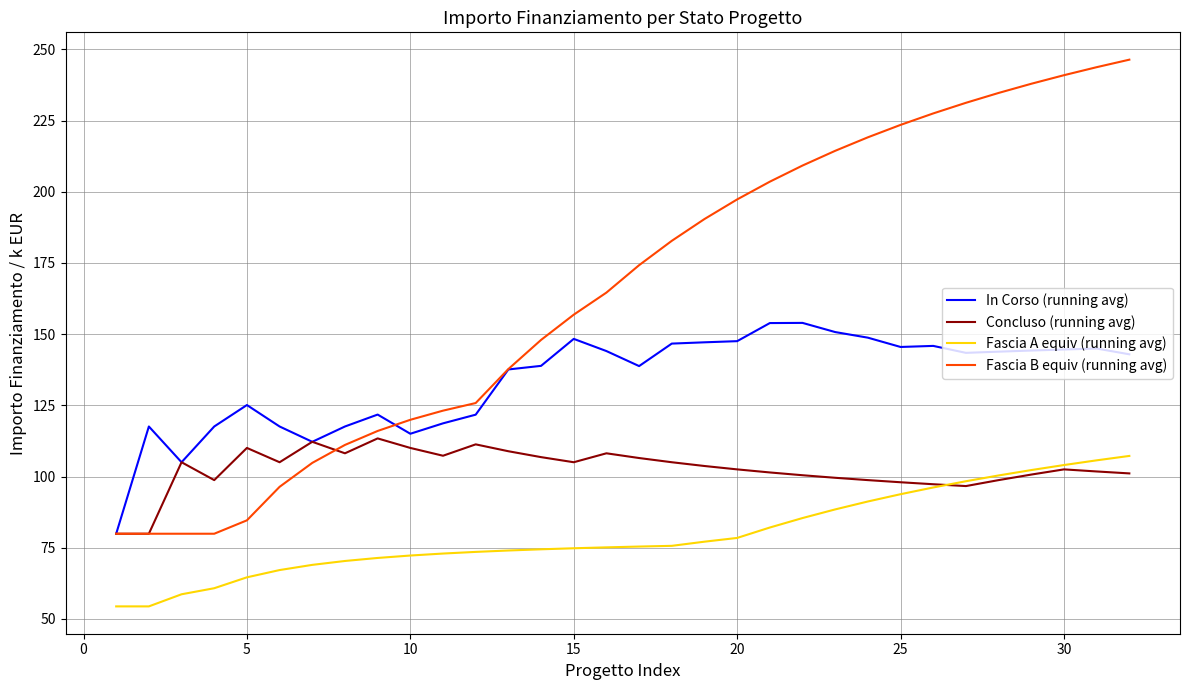

What is the maximum value for In Corso (running avg)?

154.0